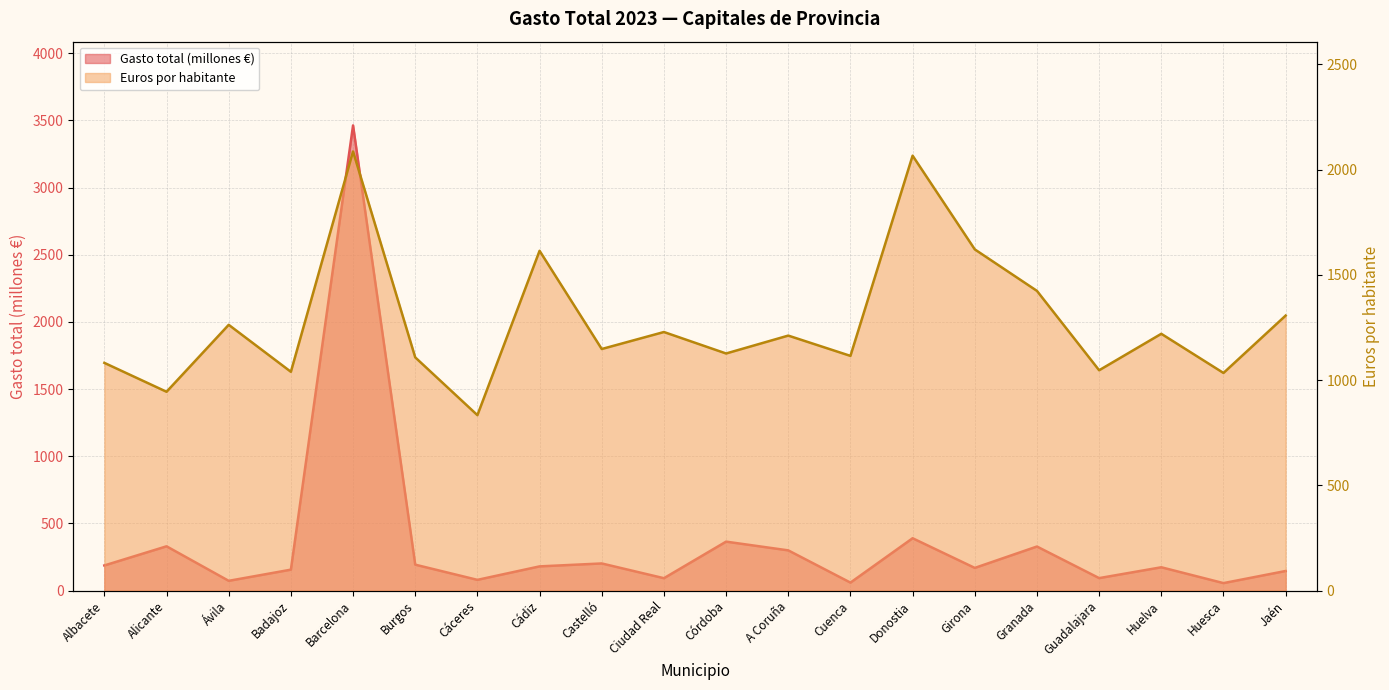

What position from the right is Cáceres?

14